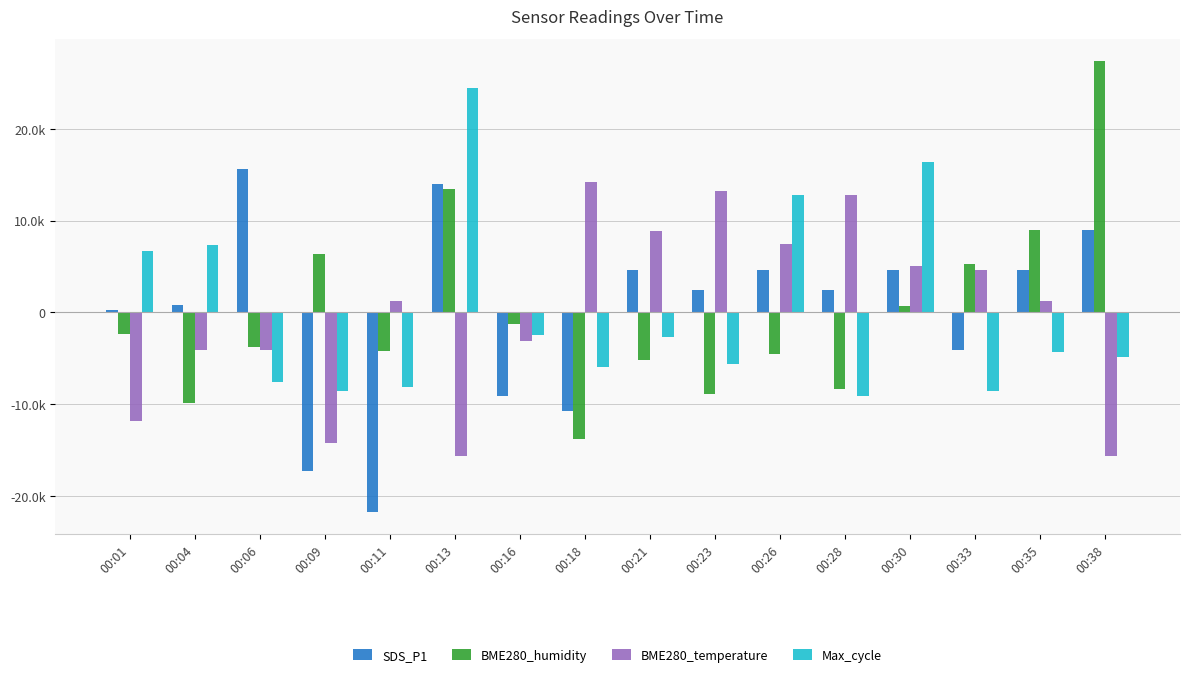

Does the chart contain stacked bars?

No